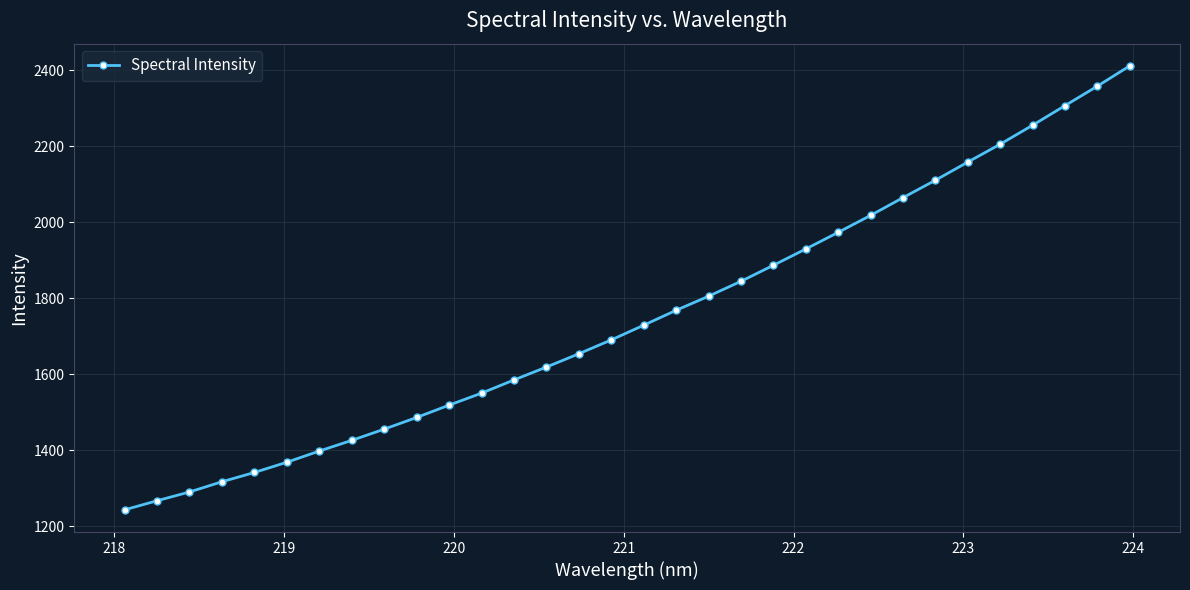

True or false: the data has more than 2 interior local peaks.

False